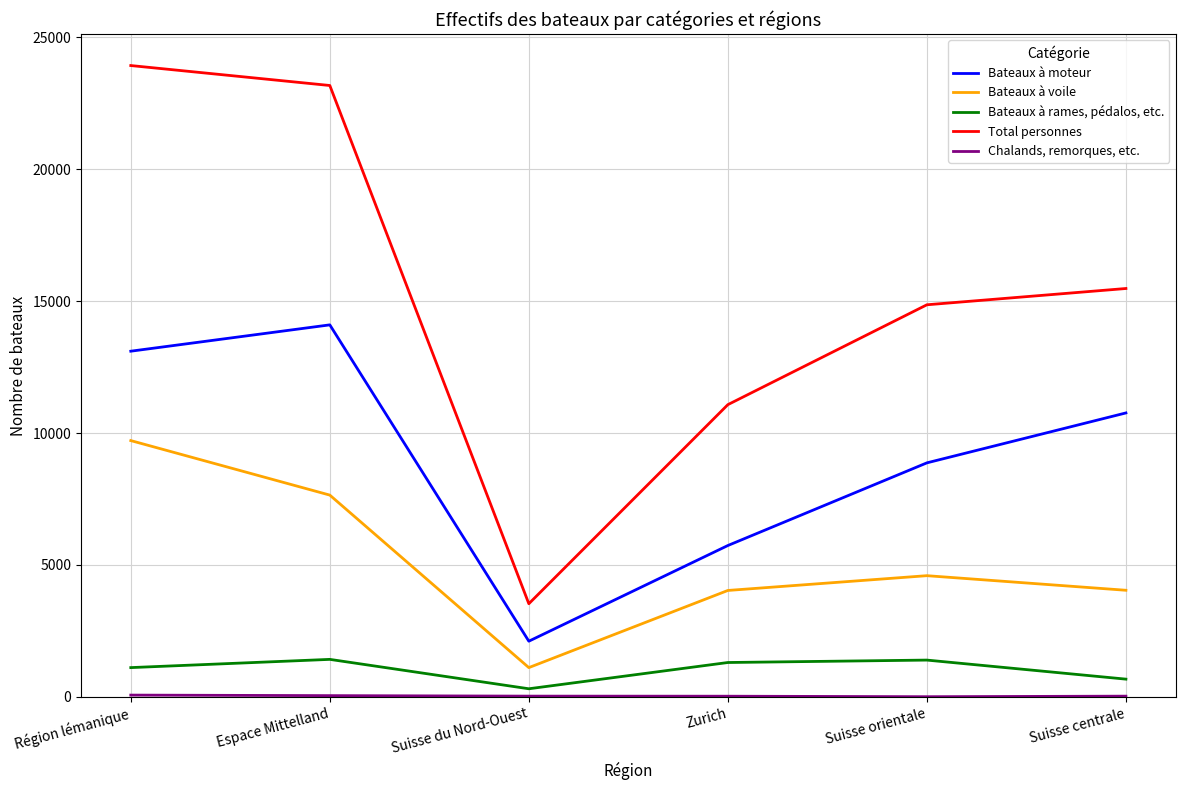

True or false: Bateaux à rames, pédalos, etc. and Total personnes intersect in this chart.

False